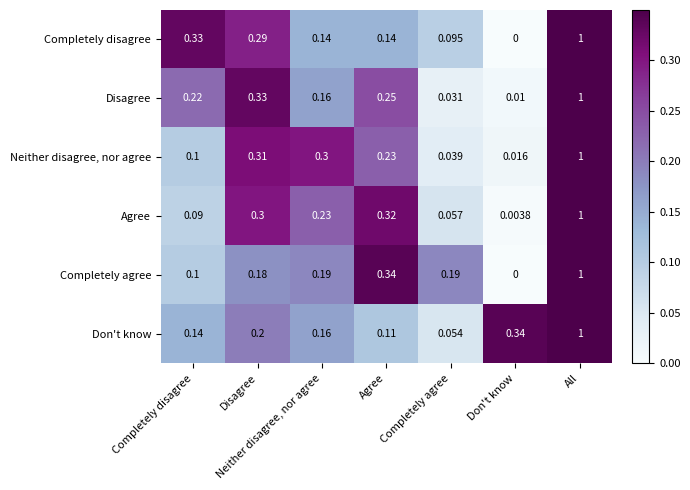

At which category is the sum across all series the highest?

All